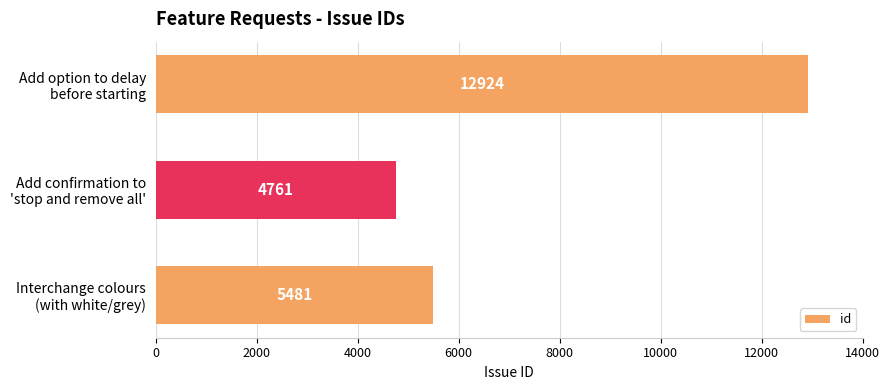

How many distinct data groups are displayed?

1